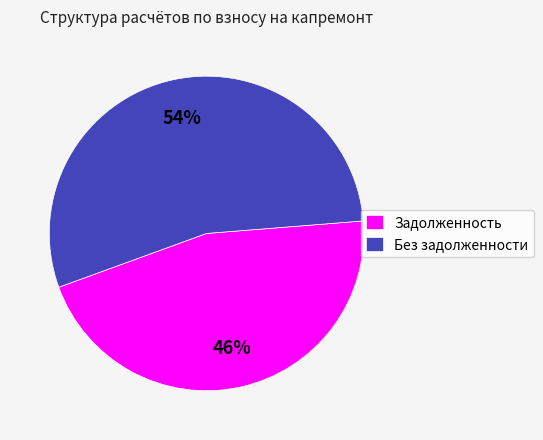

Do Без задолженности and Задолженность together represent more than half of the pie?

Yes